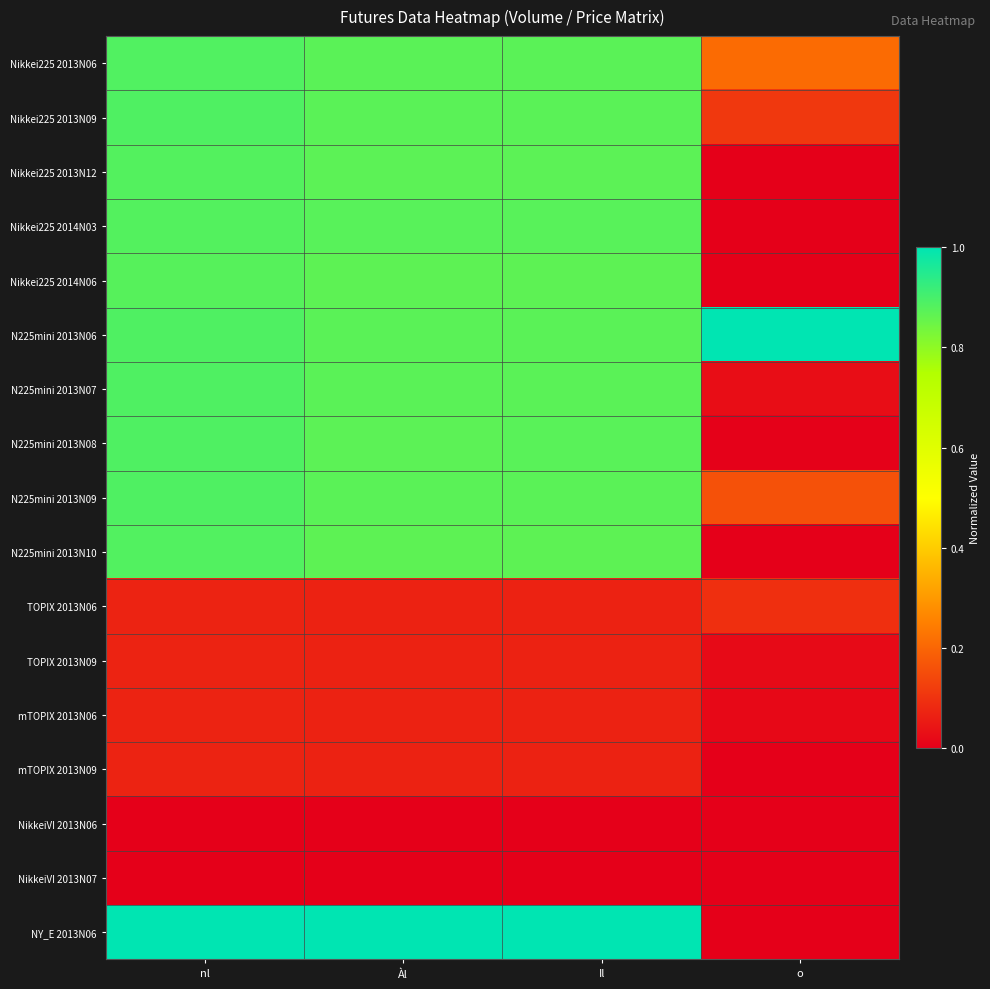

What is the spread (max minus min) of values at Àl?

1.0